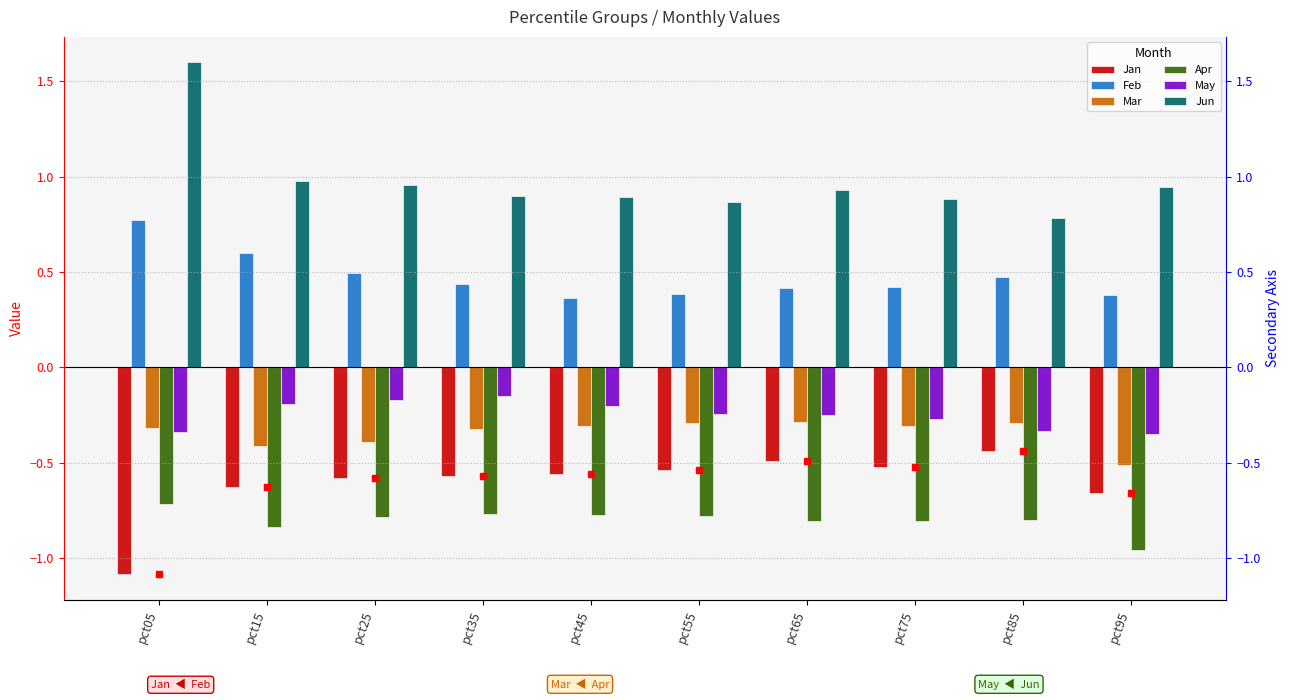

How many bars are there in total?

60